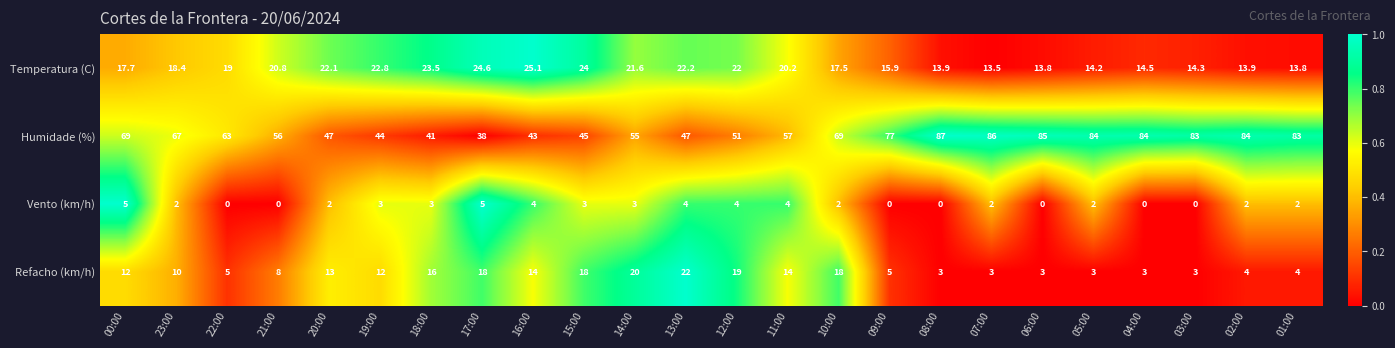

The value of Vento (km/h) at 20:00 is 3.4. True or false?

False